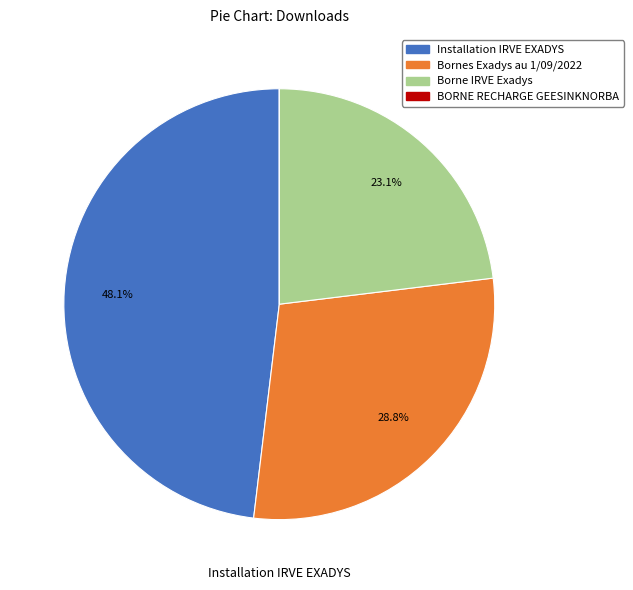

Is there a majority slice in this chart?

No